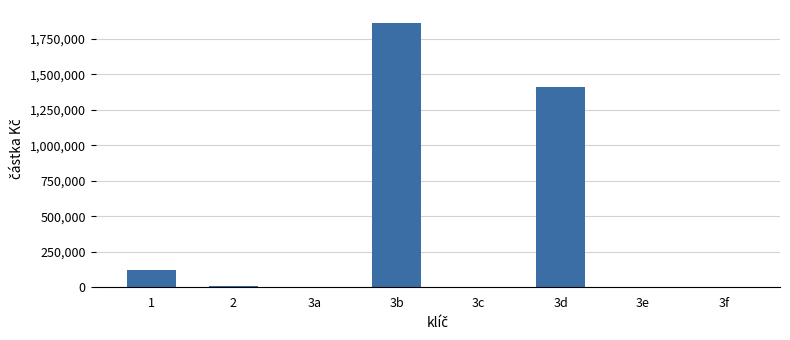

Are the bars horizontal?

No